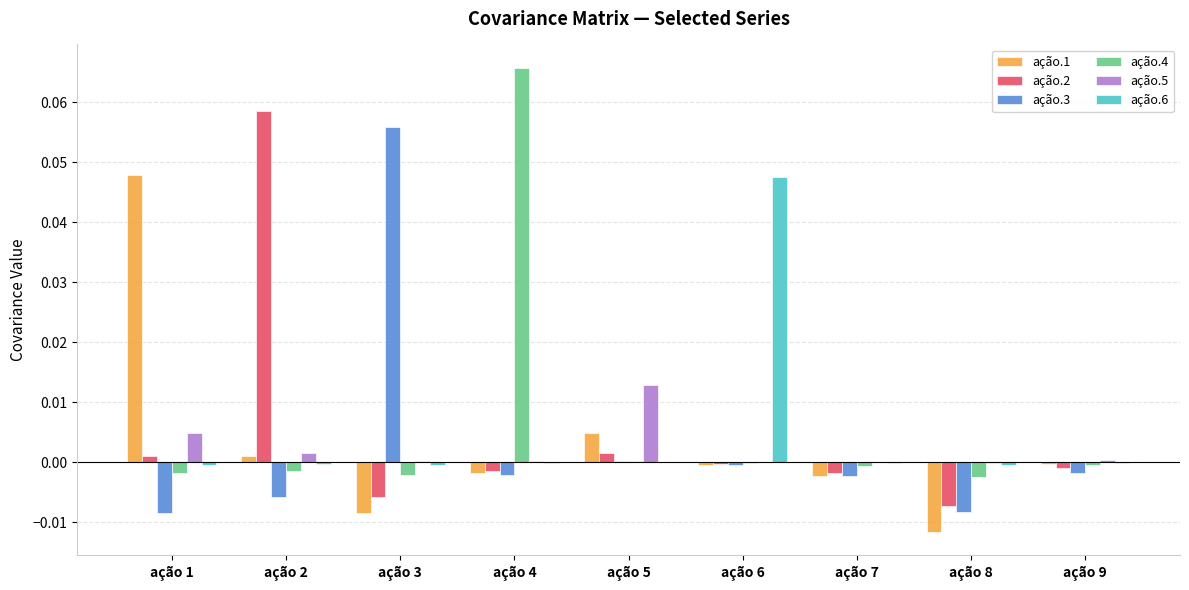

Which category has the highest value in the ação.6 series?

ação 6